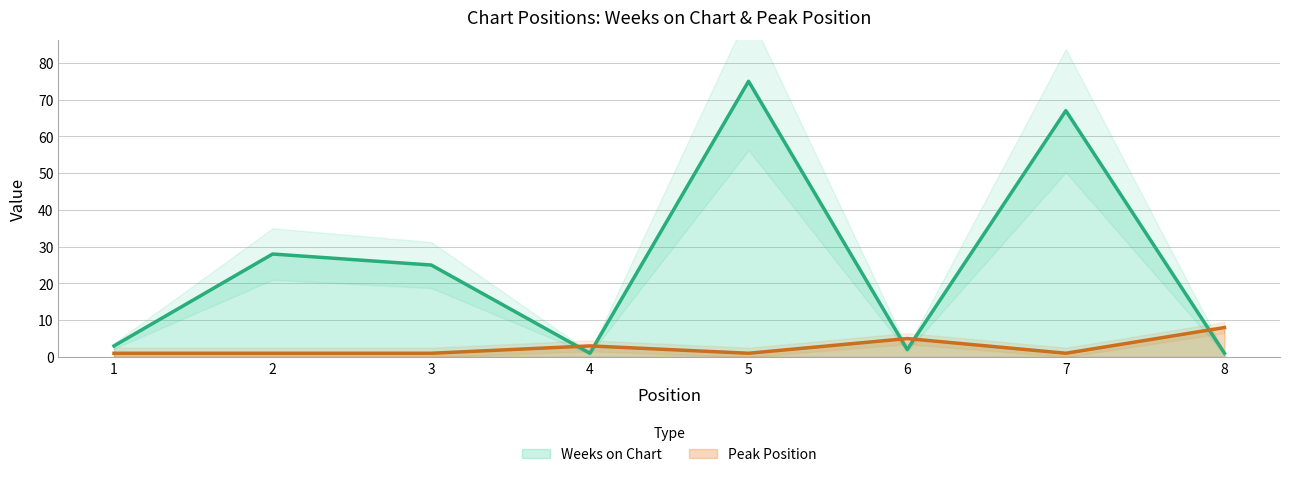

Count the Peak Position values in the range 1 to 5.

7